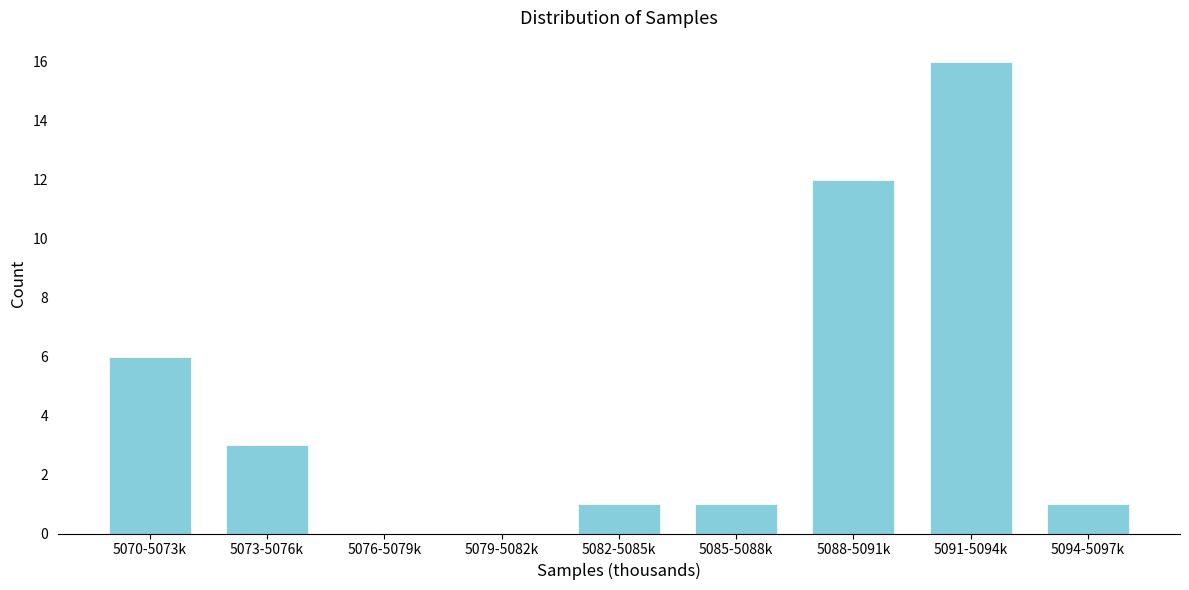

Reading left to right, what are all the values shown in this chart?

5070-5073k=6	5073-5076k=3	5076-5079k=0	5079-5082k=0	5082-5085k=1	5085-5088k=1	5088-5091k=12	5091-5094k=16	5094-5097k=1